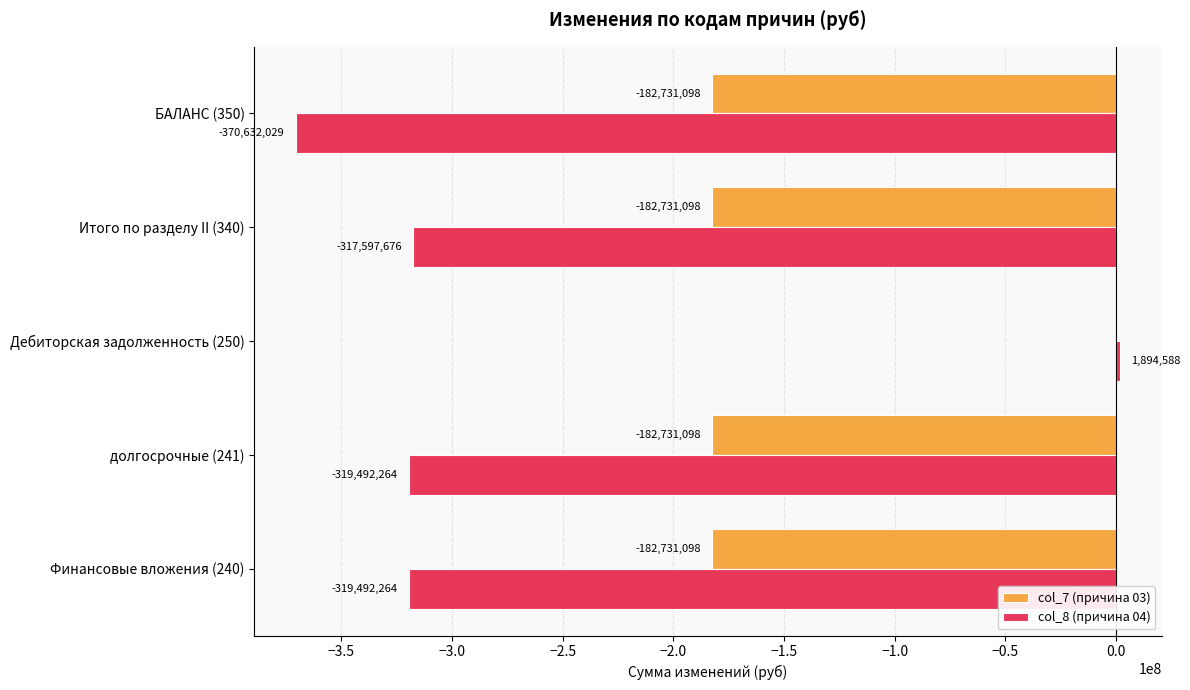

What value does the col_8 (причина 04) series have at Итого по разделу II (340)?

-317597675.6